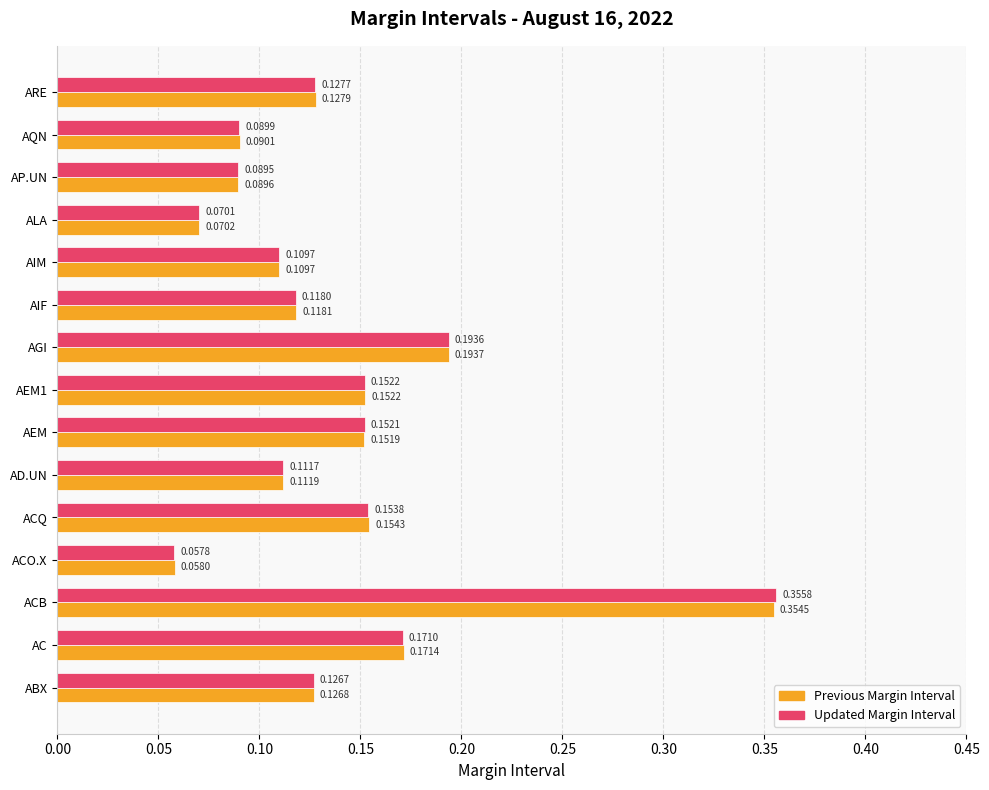

Which series has the widest spread of values?

Updated Margin Interval